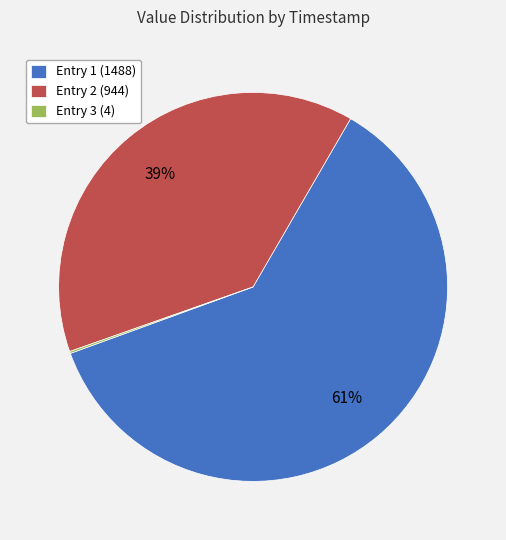

Combined, do Entry 2 (944) and Entry 1 (1488) account for over 50%?

Yes